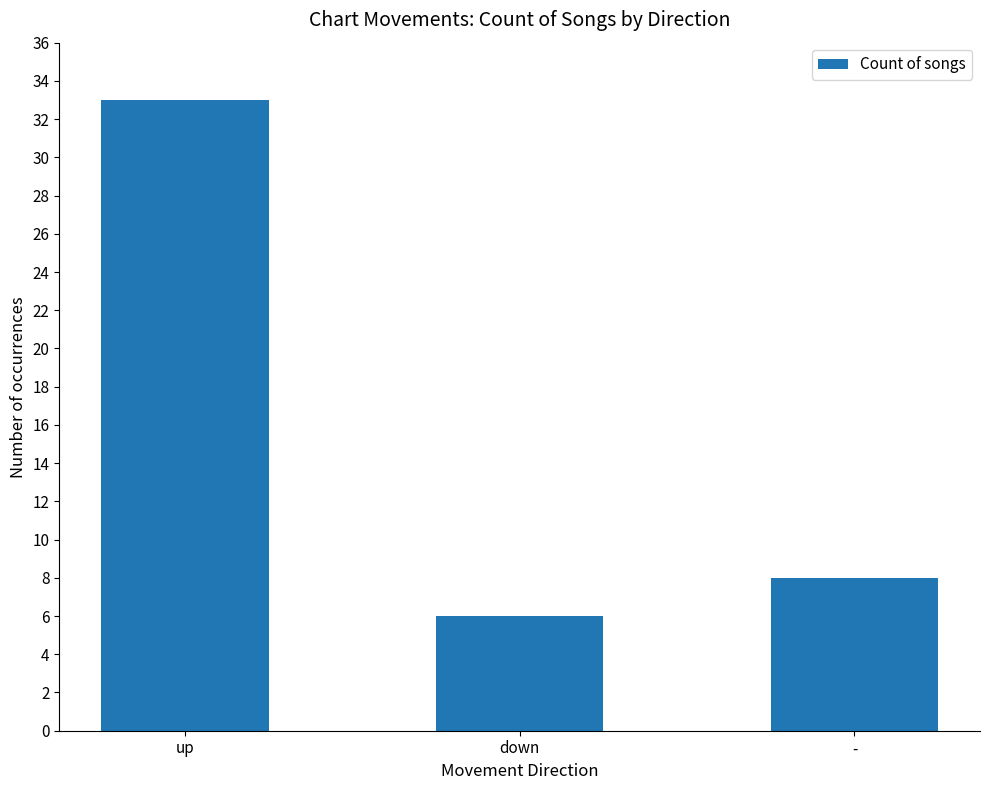

What is the difference between the values at down and -?

2